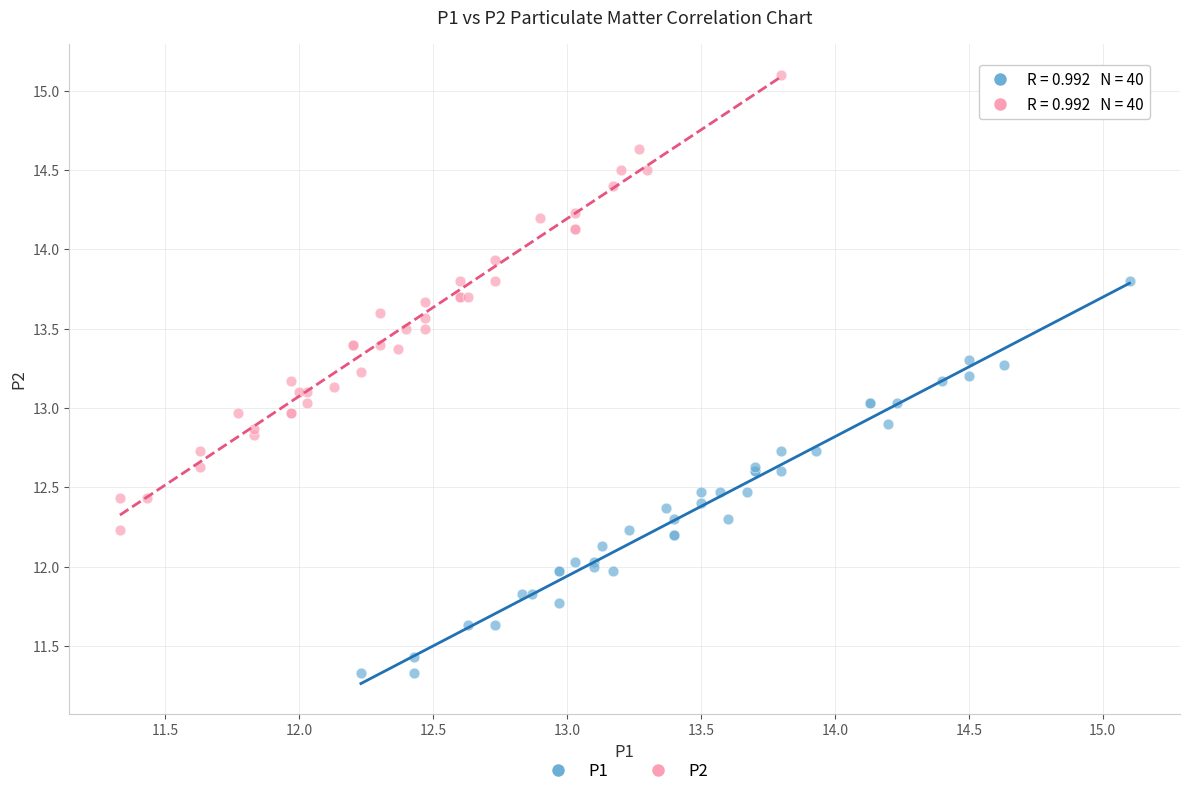

Which series contains the highest Y value?

P2